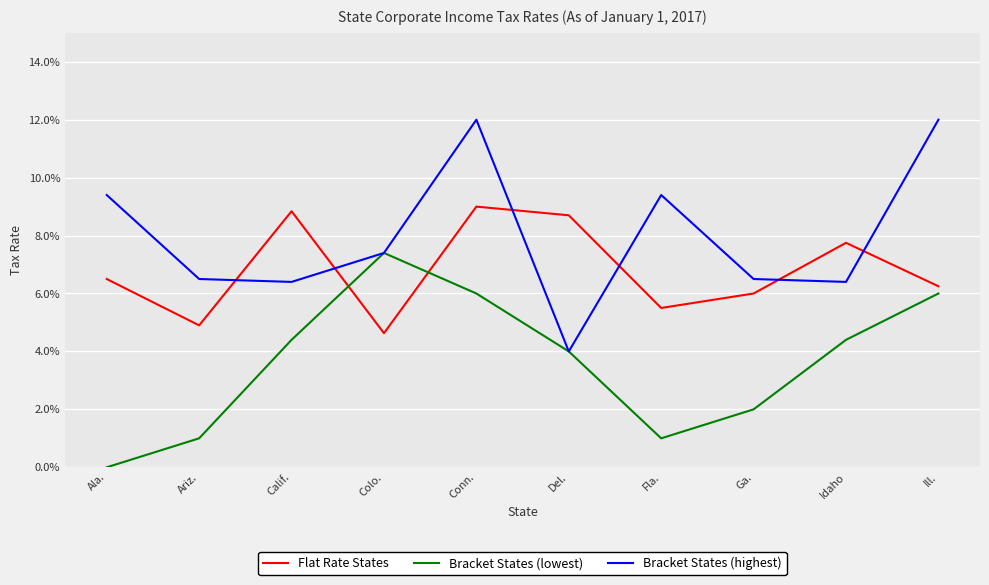

Does the chart have visible grid lines?

Yes